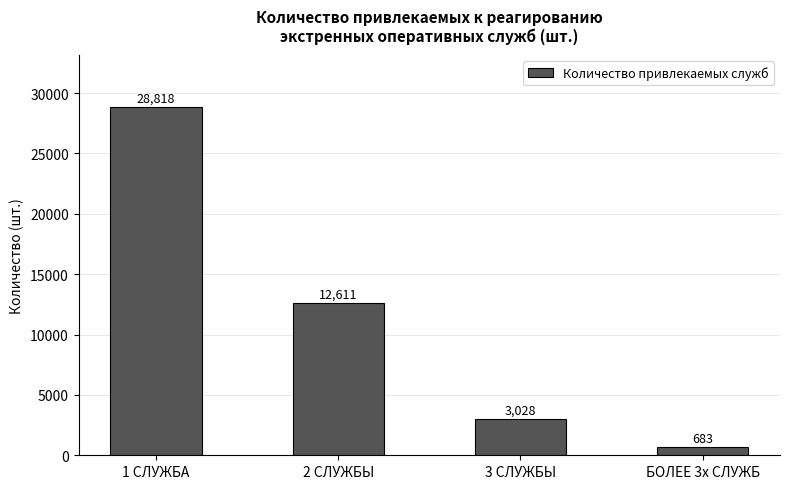

List the labels in order of value, largest first.

1 СЛУЖБА, 2 СЛУЖБЫ, 3 СЛУЖБЫ, БОЛЕЕ 3х СЛУЖБ